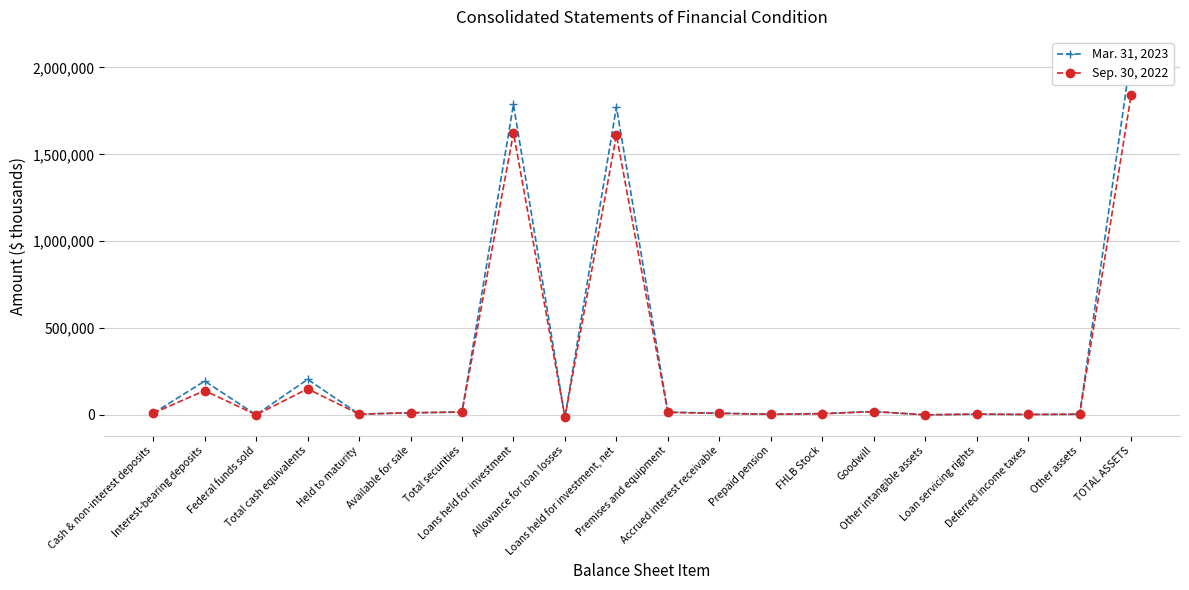

At which label is Mar. 31, 2023 closest to 1028420?

Loans held for investment, net